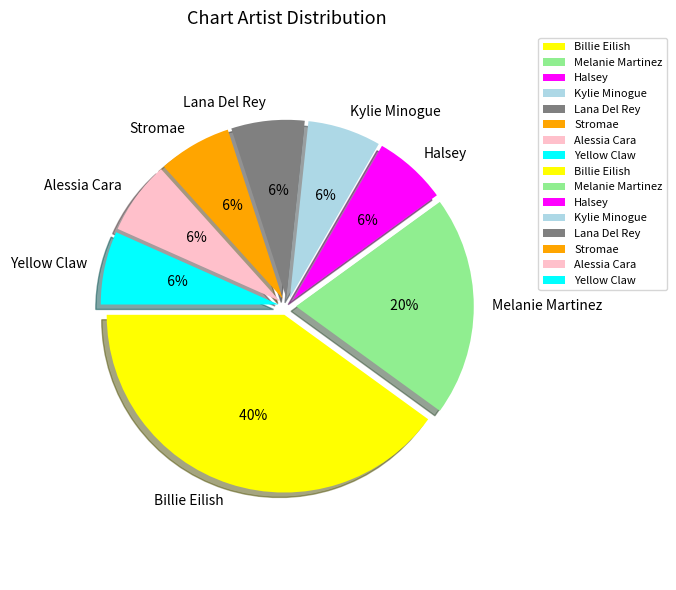

What is the smallest slice in the pie chart?

Halsey